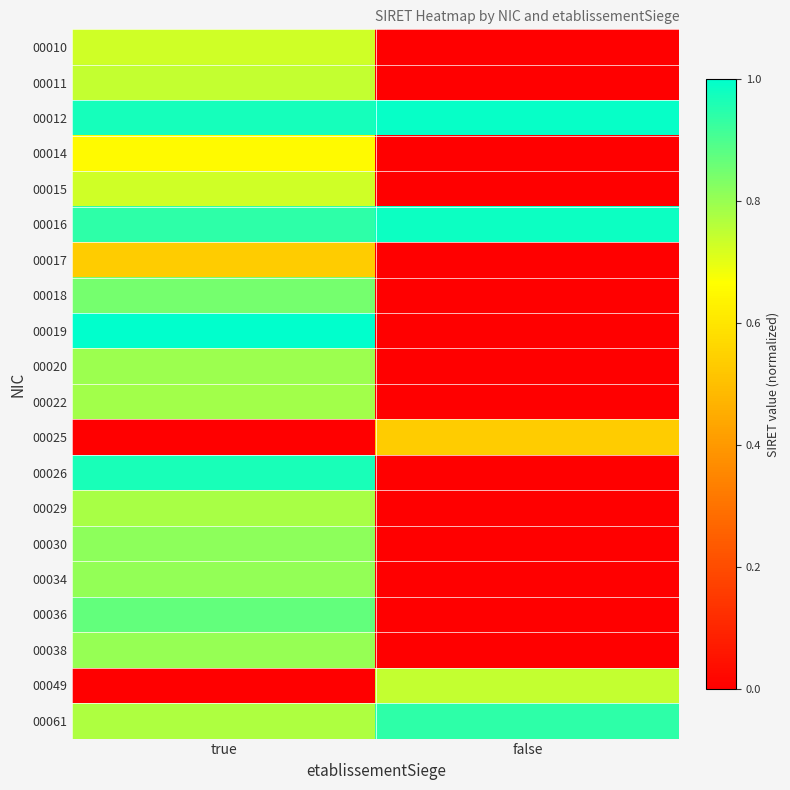

Reading left to right, transcribe all the data shown in this chart.

00010: true=0.7	false=0.0
00011: true=0.7	false=0.0
00012: true=1.0	false=1.0
00014: true=0.7	false=0.0
00015: true=0.7	false=0.0
00016: true=0.9	false=1.0
00017: true=0.5	false=0.0
00018: true=0.8	false=0.0
00019: true=1.0	false=0.0
00020: true=0.8	false=0.0
00022: true=0.8	false=0.0
00025: true=0.0	false=0.5
00026: true=1.0	false=0.0
00029: true=0.8	false=0.0
00030: true=0.8	false=0.0
00034: true=0.8	false=0.0
00036: true=0.9	false=0.0
00038: true=0.8	false=0.0
00049: true=0.0	false=0.7
00061: true=0.8	false=0.9